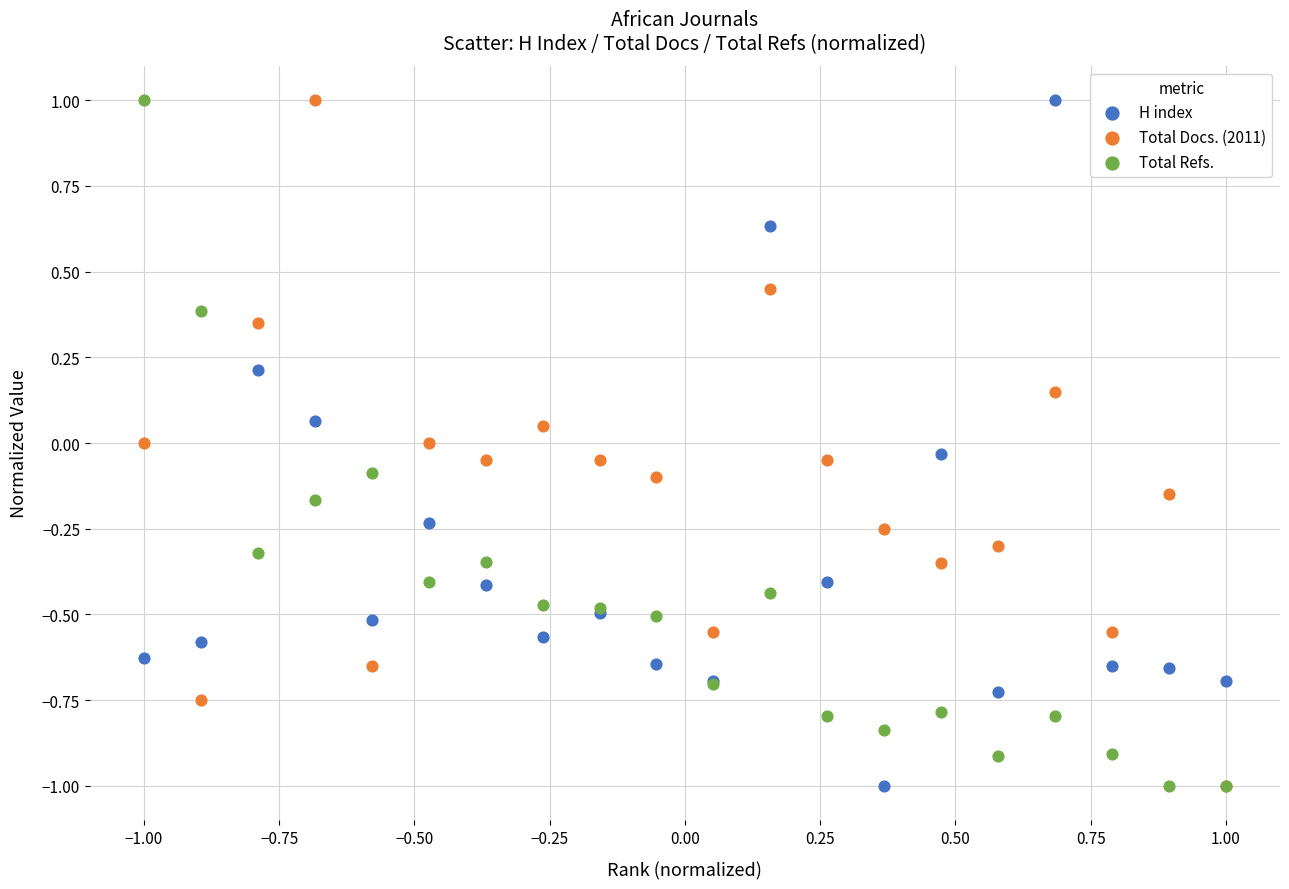

What are all the series names shown in the legend?

H index, Total Docs. (2011), Total Refs.